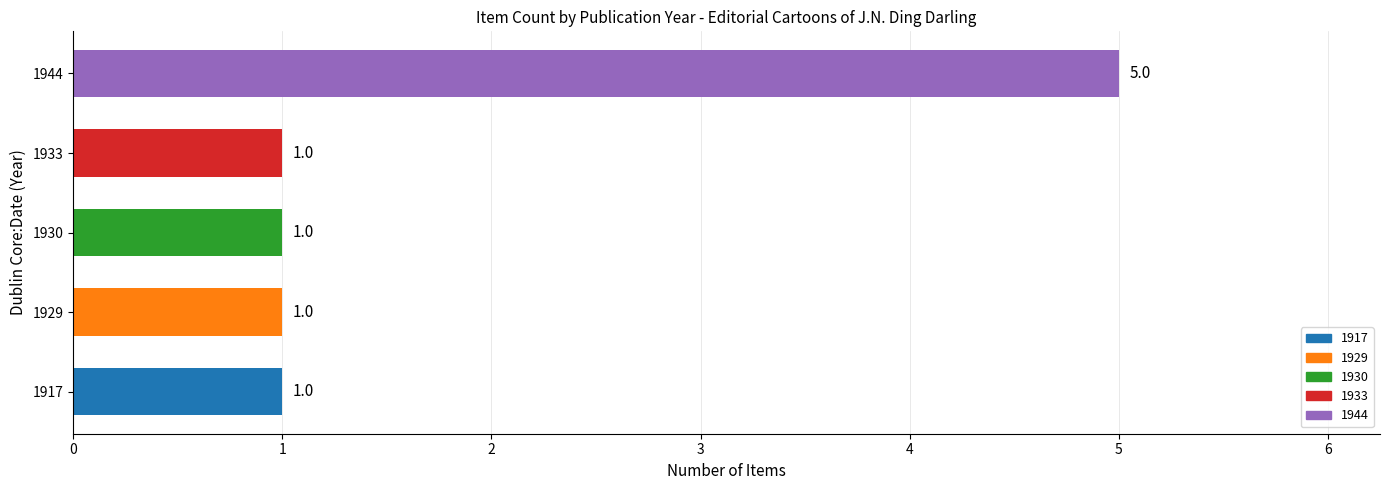

What is the average value?

2